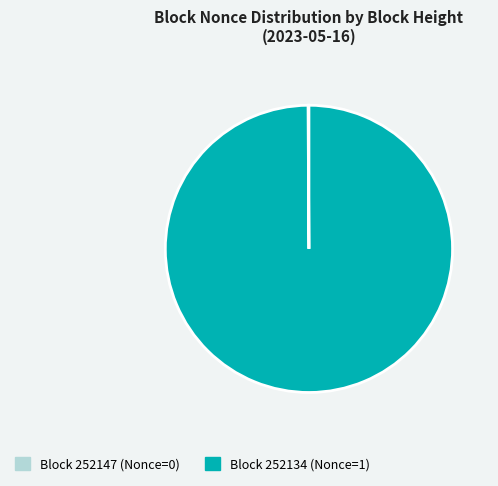

Is there a majority slice in this chart?

Yes